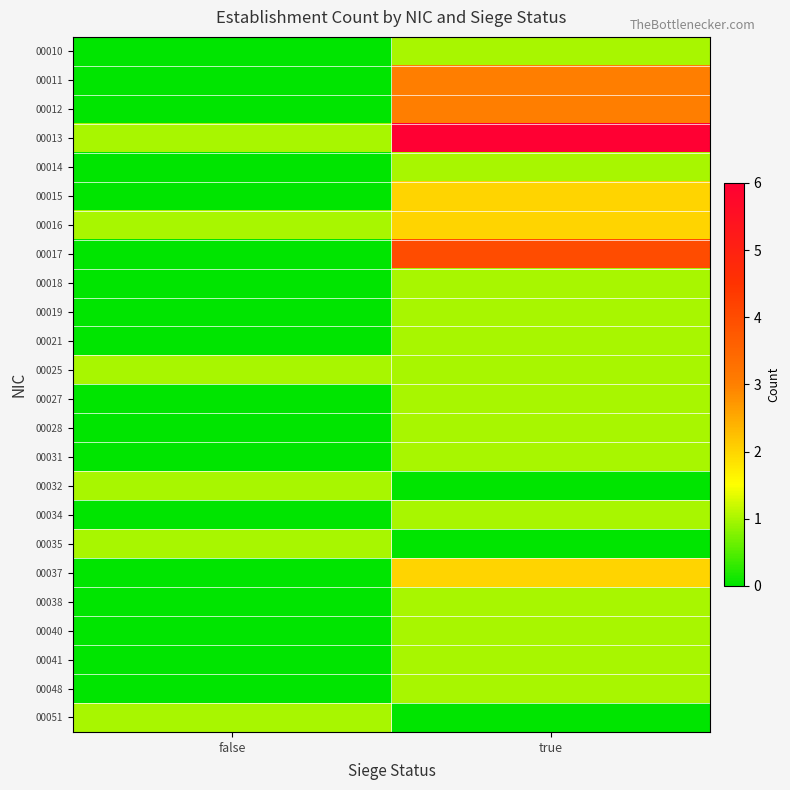

List the series in order of their peak value, lowest first.

00010, 00014, 00018, 00019, 00021, 00025, 00027, 00028, 00031, 00032, 00034, 00035, 00038, 00040, 00041, 00048, 00051, 00015, 00016, 00037, 00011, 00012, 00017, 00013